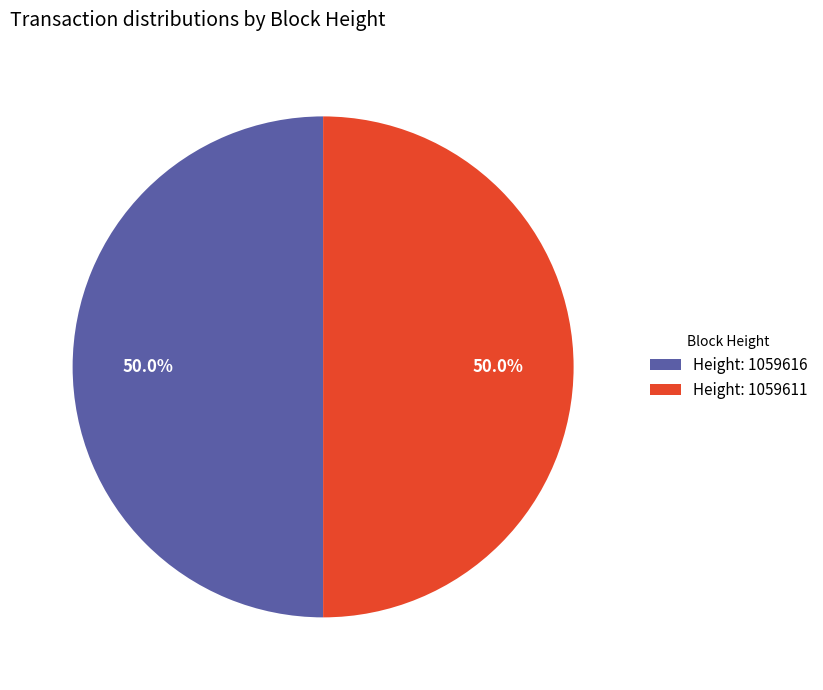

Is the sum of Height: 1059611 and Height: 1059616 greater than half?

Yes